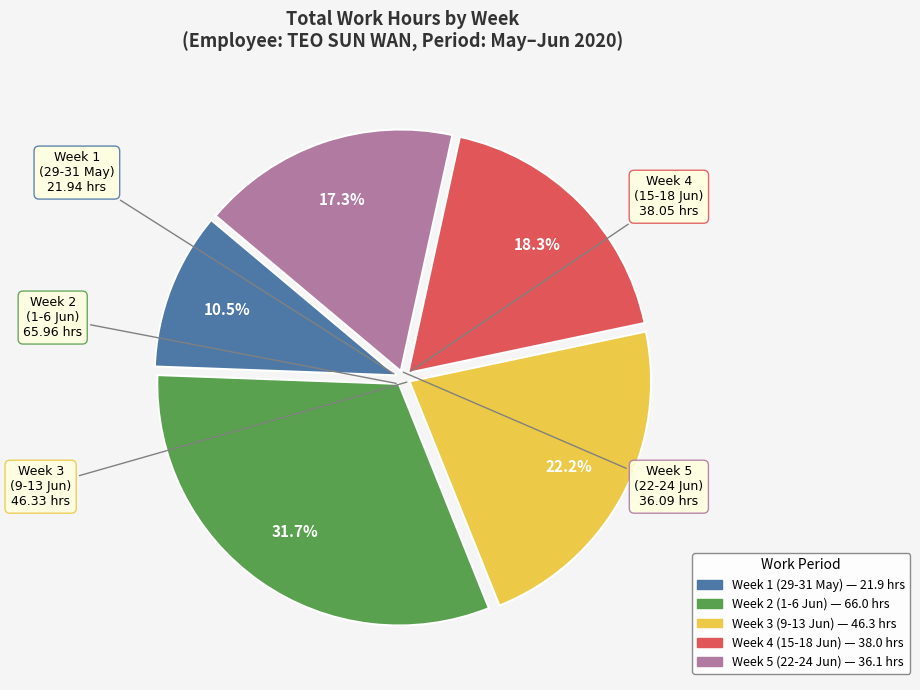

Is there any slice that represents more than half of the pie?

No